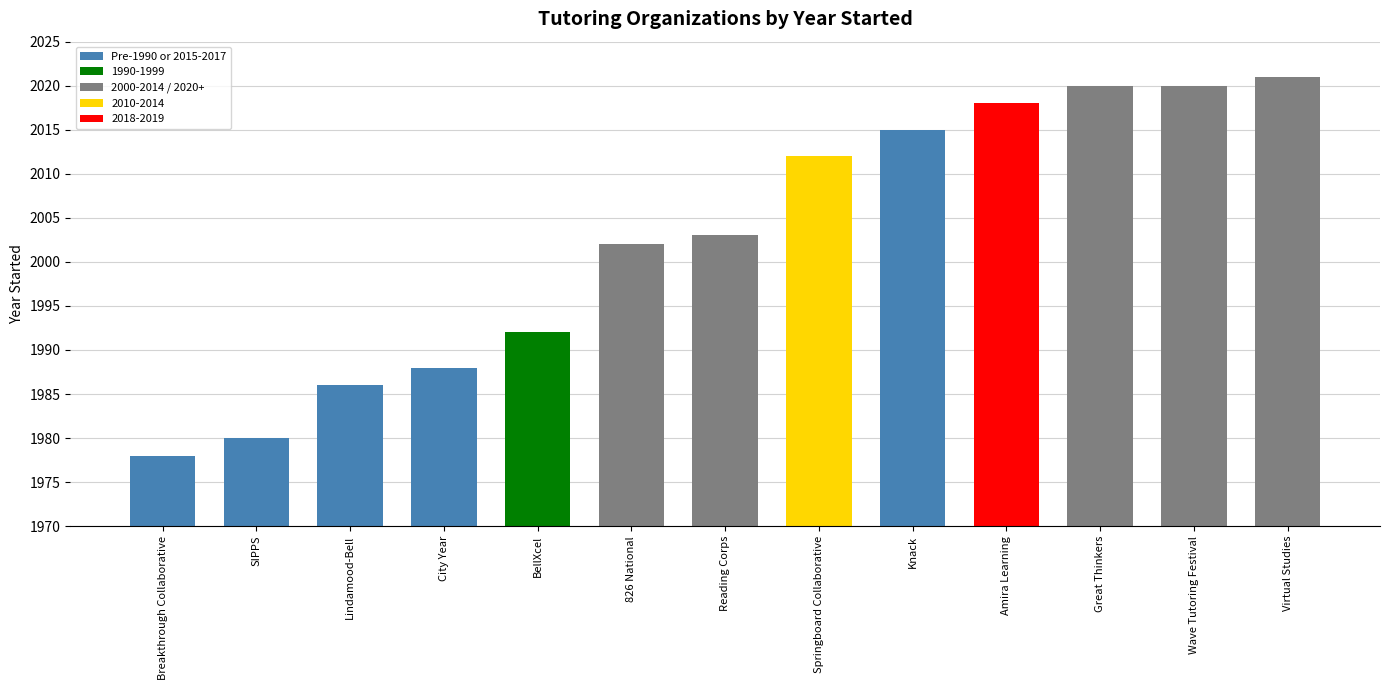

Reading left to right, what are all the values shown in this chart?

Breakthrough Collaborative=1978	SIPPS=1980	Lindamood-Bell=1986	City Year=1988	BellXcel=1992	826 National=2002	Reading Corps=2003	Springboard Collaborative=2012	Knack=2015	Amira Learning=2018	Great Thinkers=2020	Wave Tutoring Festival=2020	Virtual Studies=2021